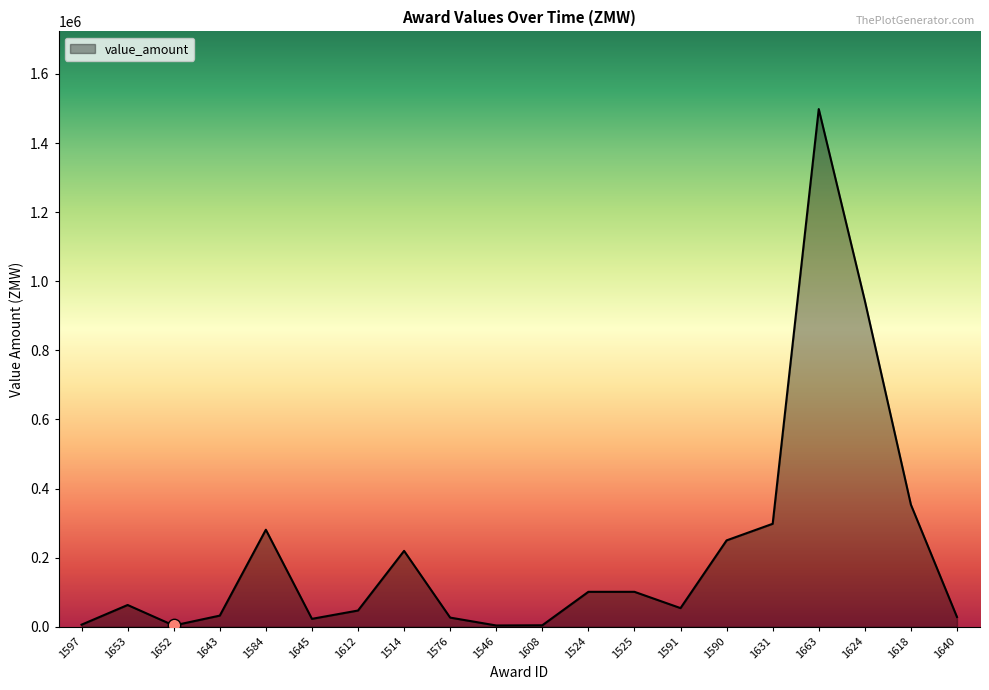

Which has a higher value, 1653 or 1652?

1653